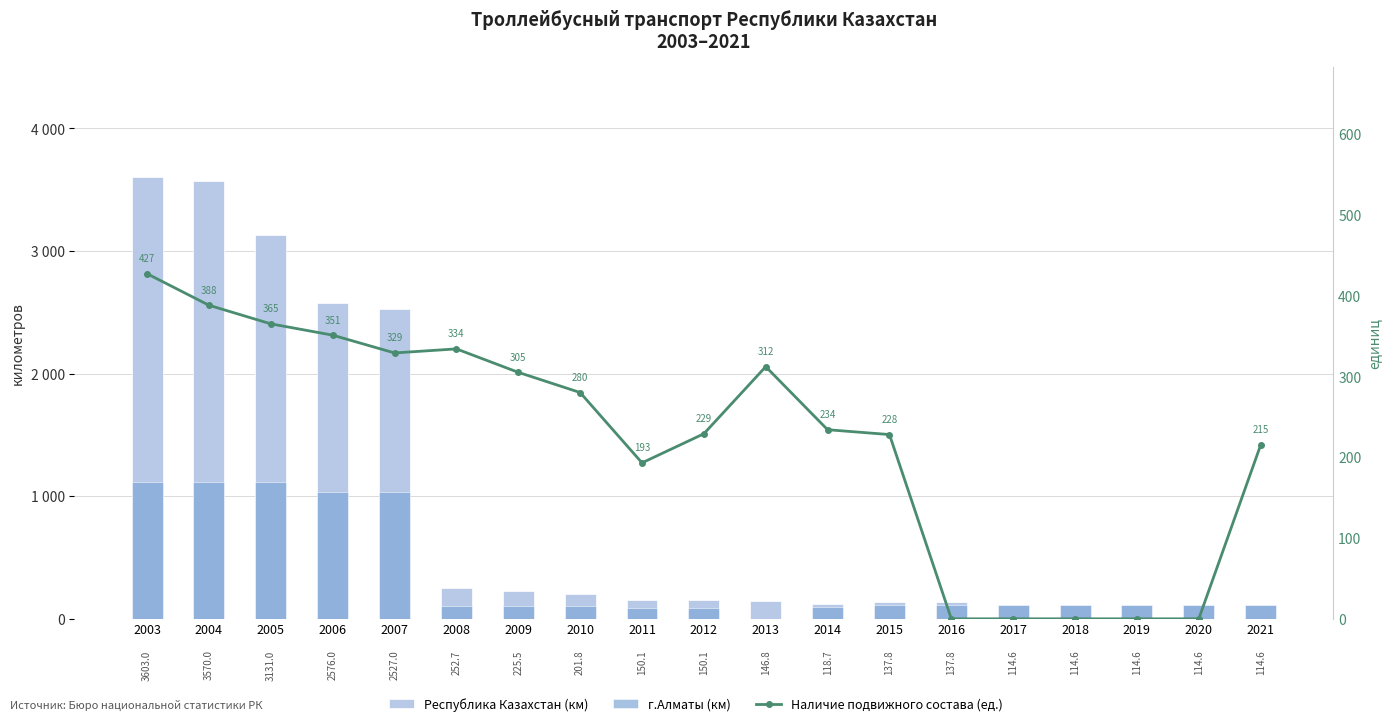

What is the approximate value of г.Алматы (км) at 2017?

114.6